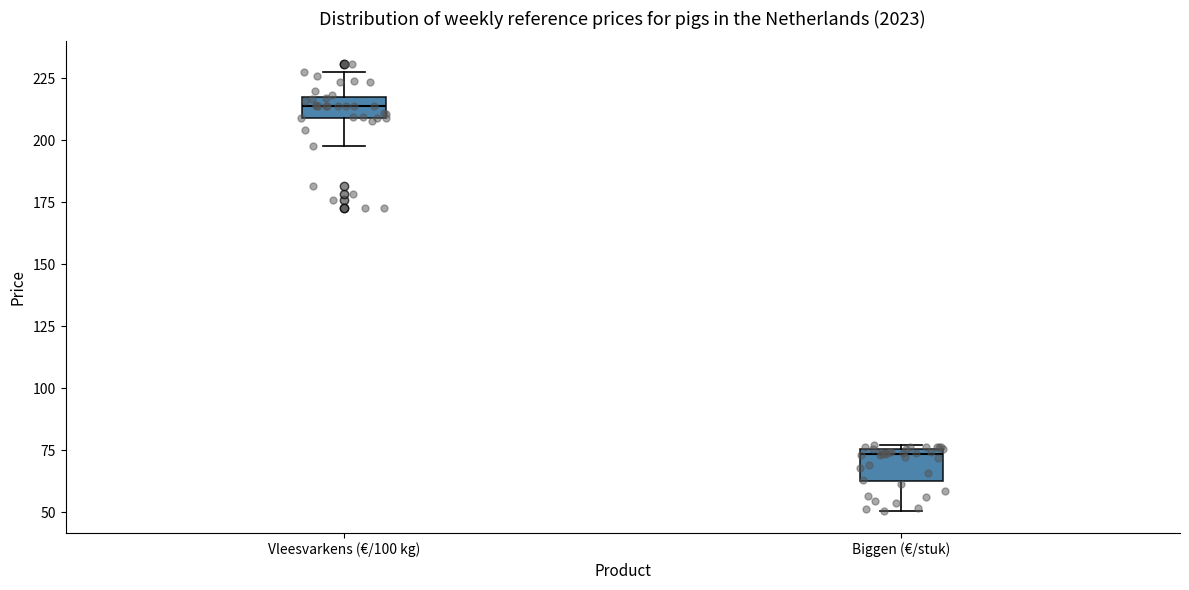

Which box's median line is the highest?

Vleesvarkens (€/100 kg)